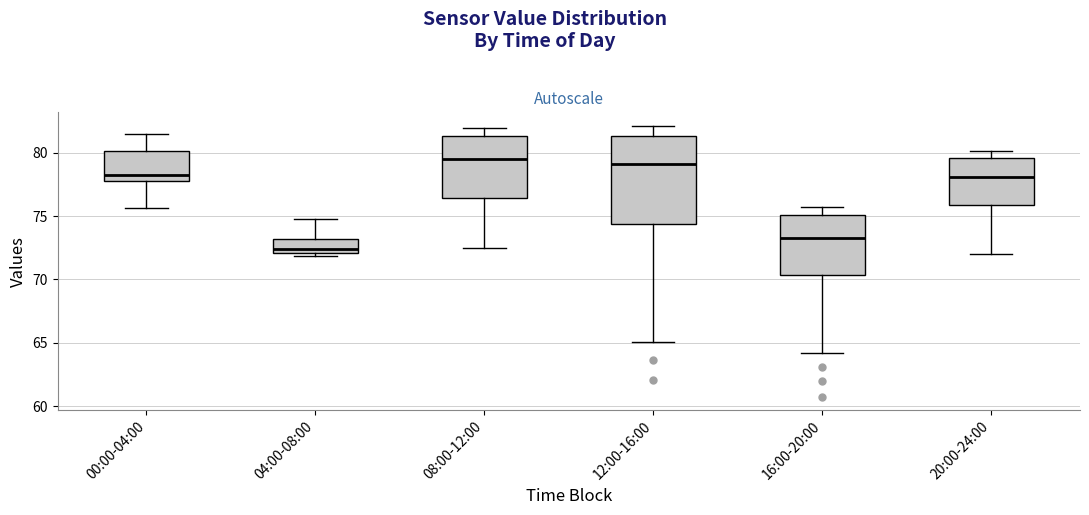

Where is the upper edge of the box for 08:00-12:00 on the y-axis? The values are not printed on the chart, so give them approximately, as read against the axis.

81.5